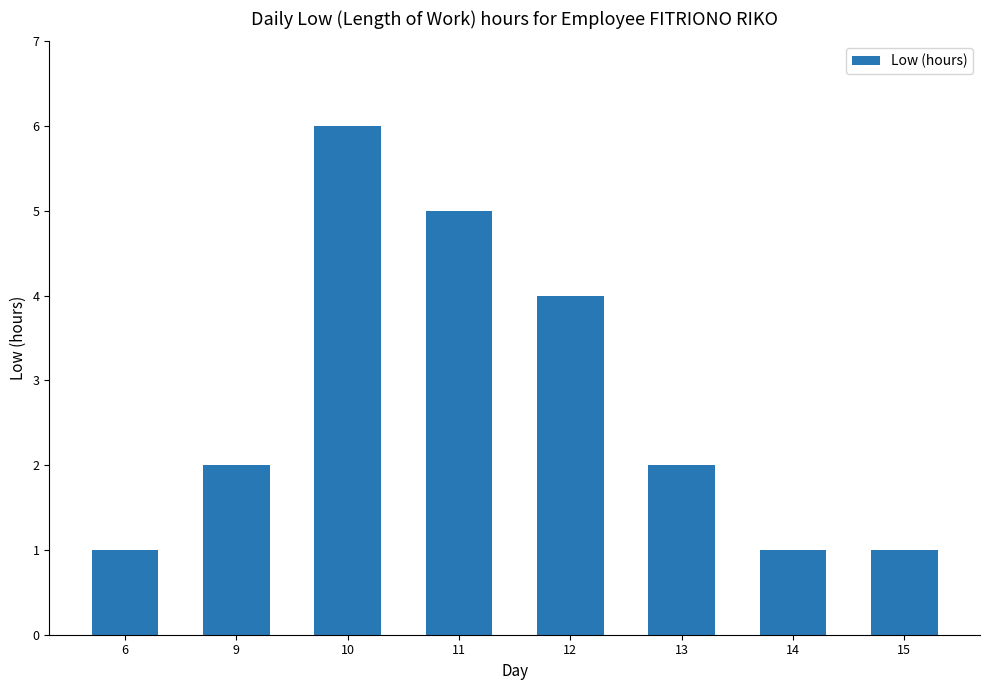

What is the approximate value at 11?

5